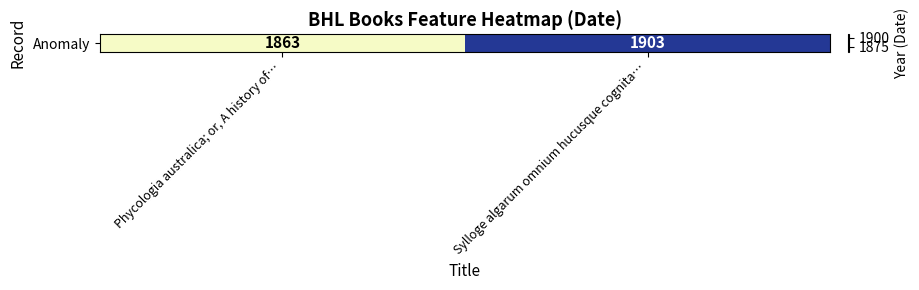

What is the minimum value shown in the chart?

1863